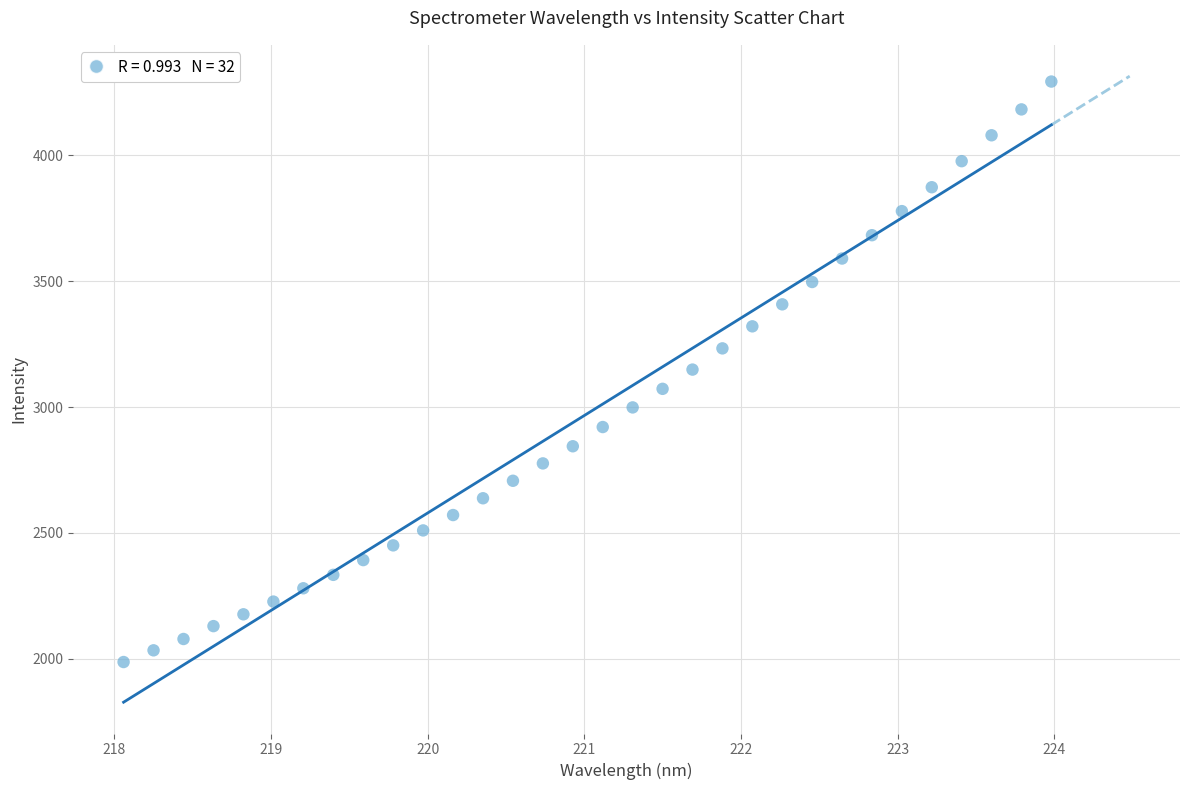

What is the range of X values (max minus min)?

5.9